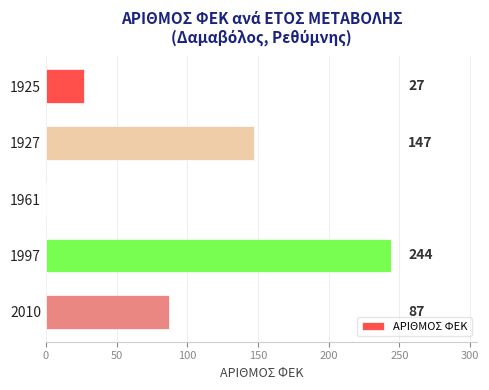

What is the average value?

101